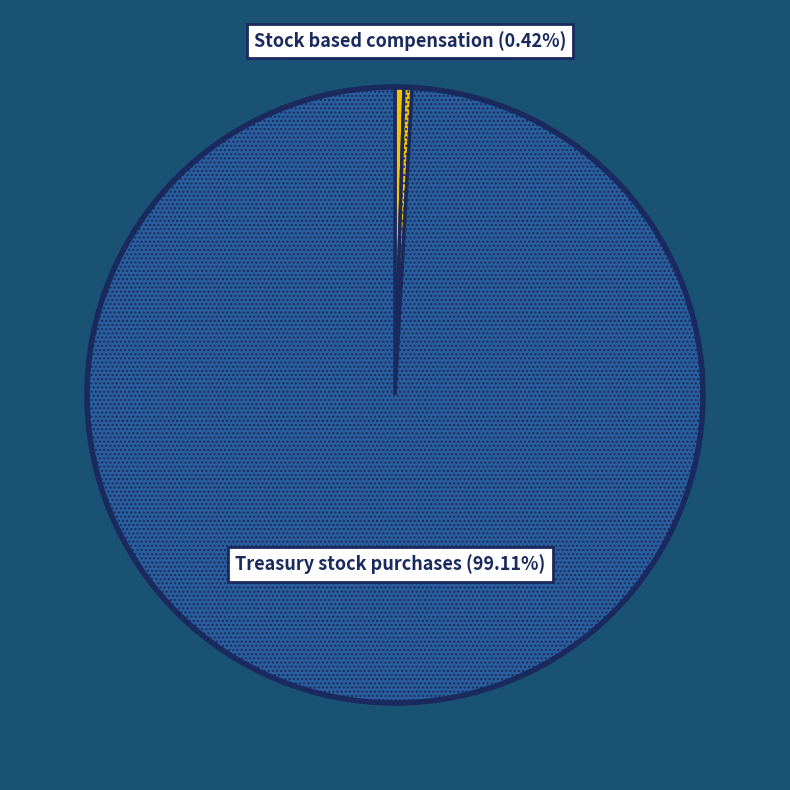

Between Treasury stock purchases (99.11%) and Stock issuance (0.47%), which is larger?

Treasury stock purchases (99.11%)